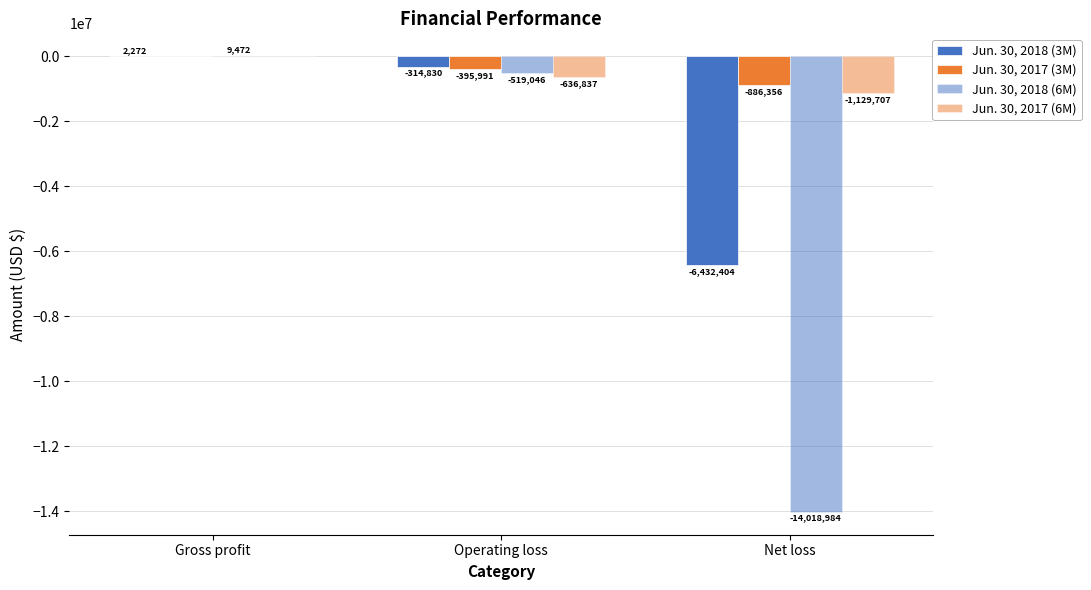

List the series in order of their peak value, lowest first.

Jun. 30, 2017 (3M), Jun. 30, 2017 (6M), Jun. 30, 2018 (3M), Jun. 30, 2018 (6M)